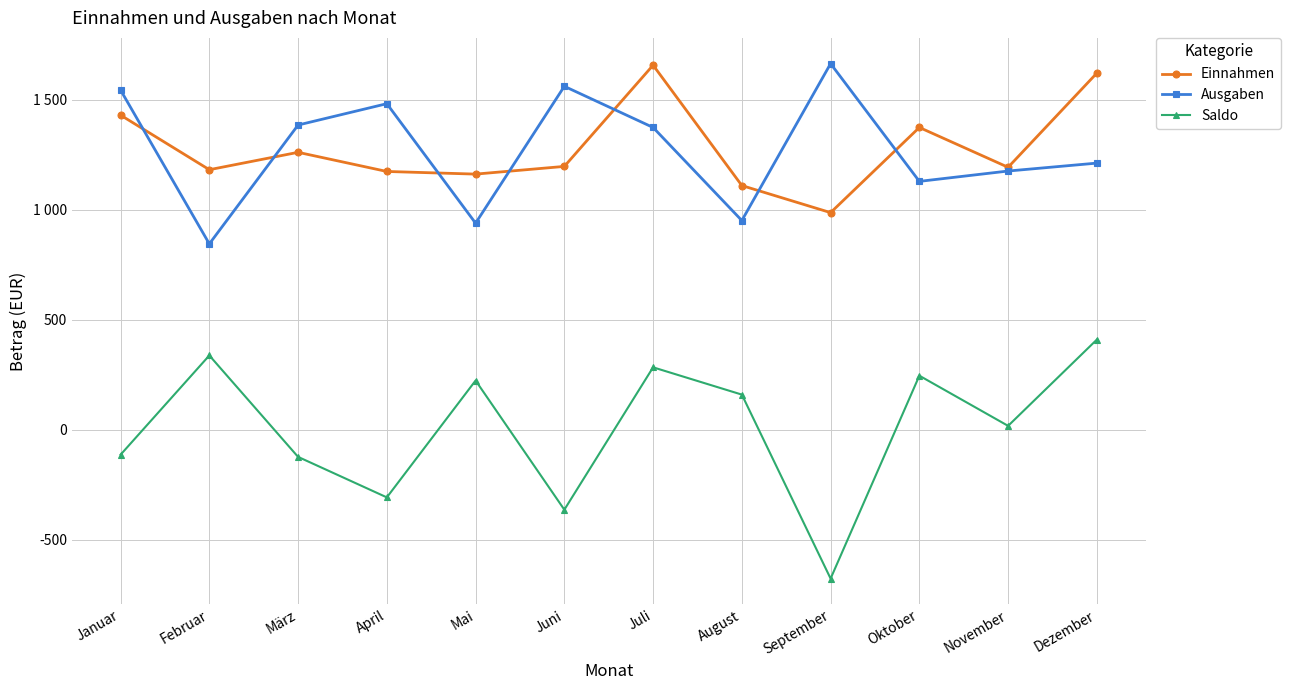

Reading left to right, extract all data points from this chart.

Einnahmen: 1429	1181	1260	1173	1161	1196	1656	1109	986	1373	1192	1620
Ausgaben: 1543	844	1384	1481	938	1560	1373	950	1663	1128	1175	1211
Saldo: -114	337	-124	-308	223	-364	283	159	-677	245	17	409